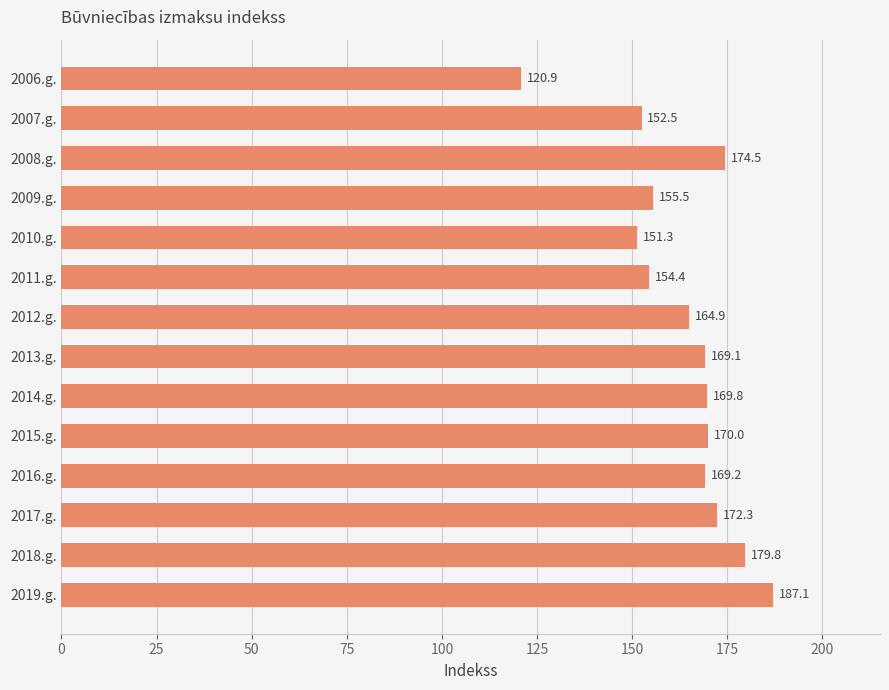

What is the change in value from 2014.g. to 2009.g.?

-14.3